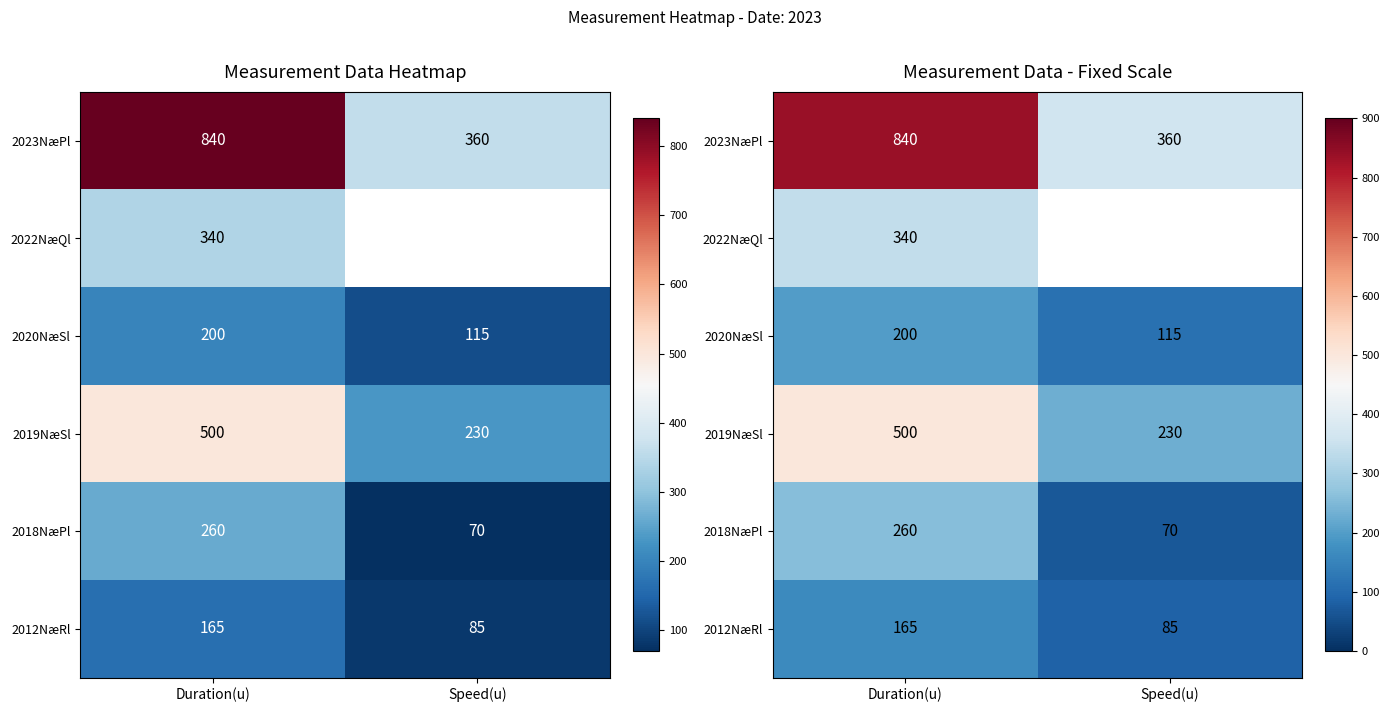

At which label does 2020NæSl reach its minimum?

Speed(u)